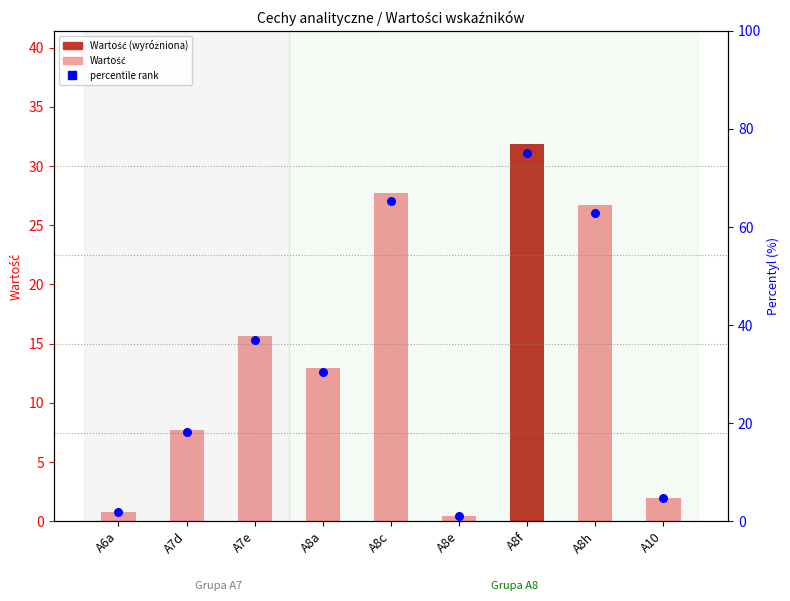

Is the value of percentile rank at A7e greater than the value of Wartość at A8h?

Yes